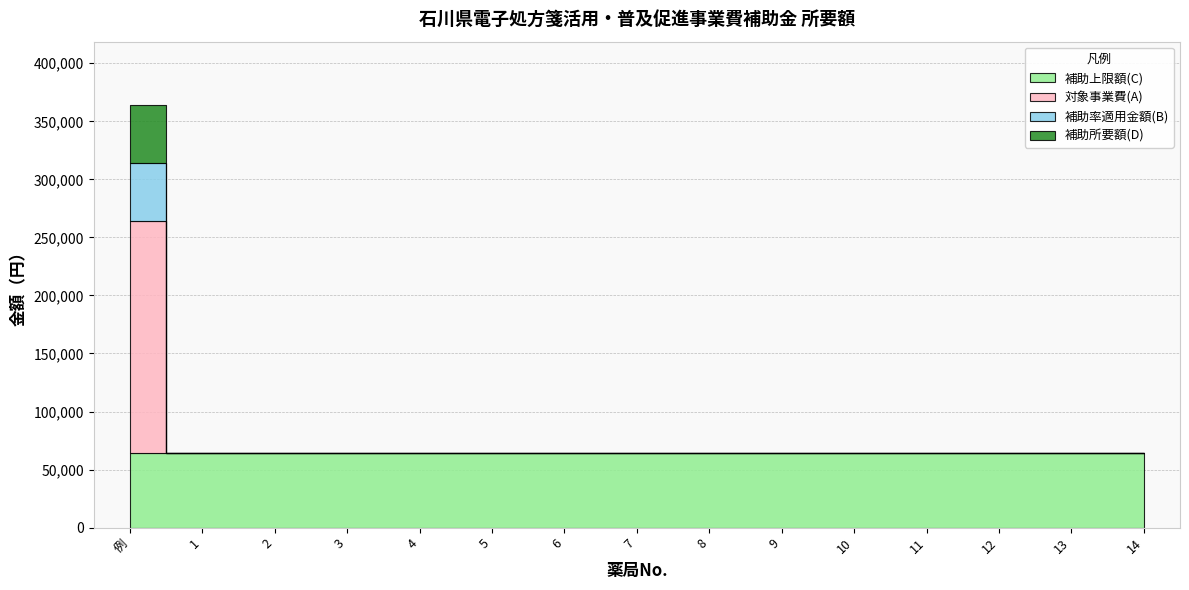

At which label does 補助所要額(D) reach its minimum?

1